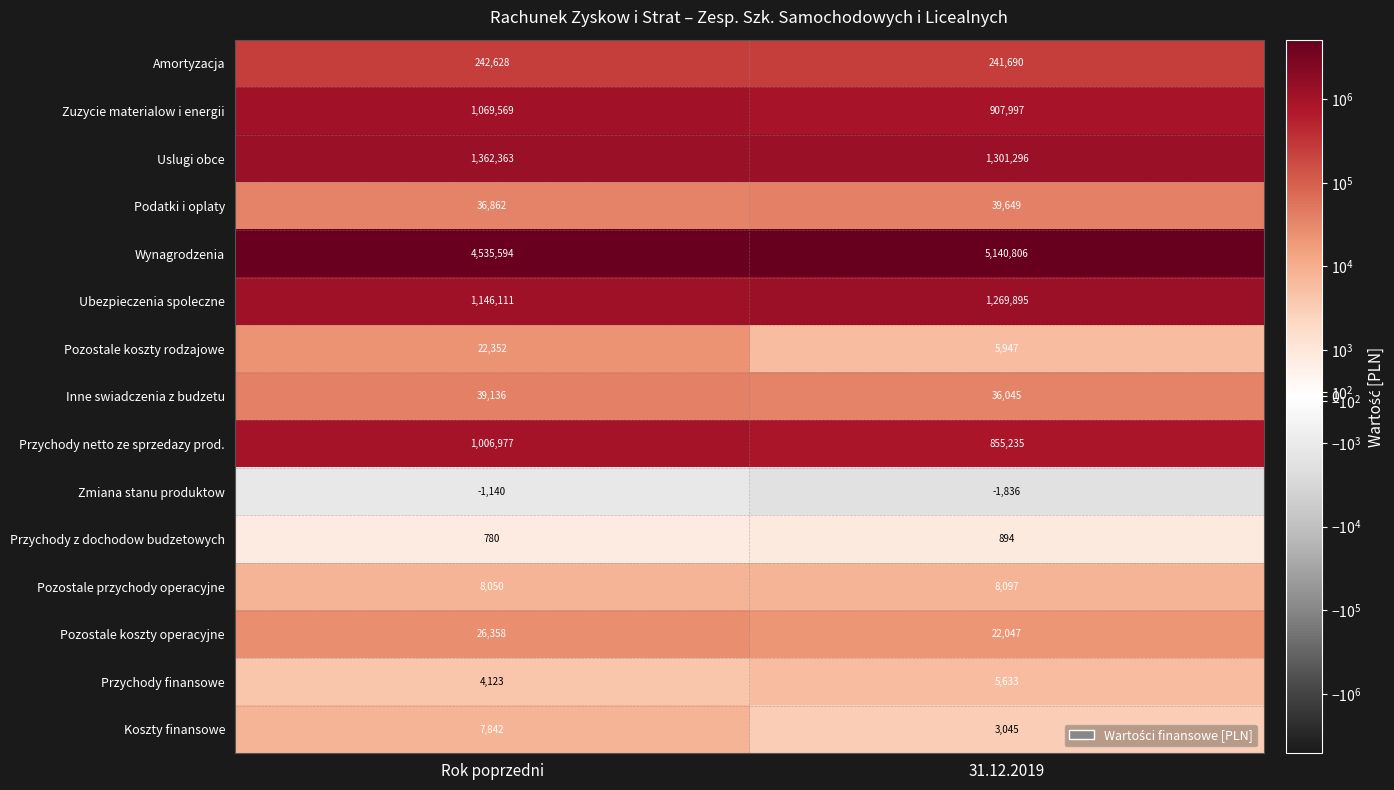

Which series has the largest range (max minus min)?

Wynagrodzenia